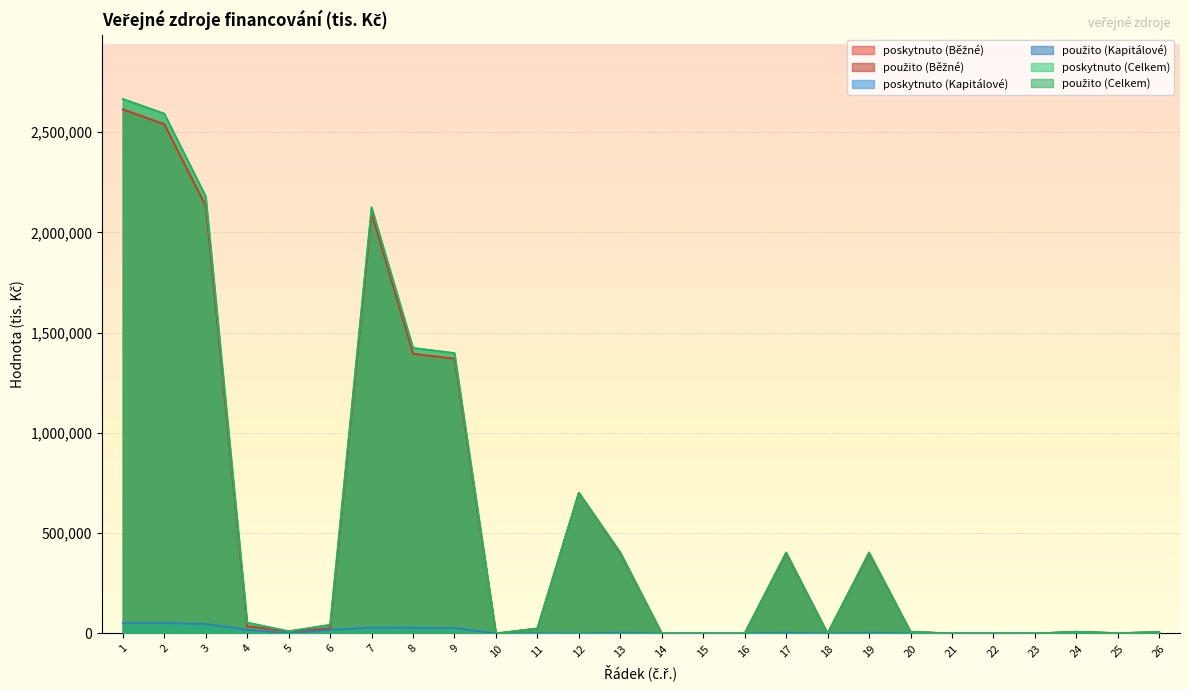

At 9, list the series in order from largest to smallest.

poskytnuto (Celkem), použito (Celkem), poskytnuto (Běžné), použito (Běžné), poskytnuto (Kapitálové), použito (Kapitálové)